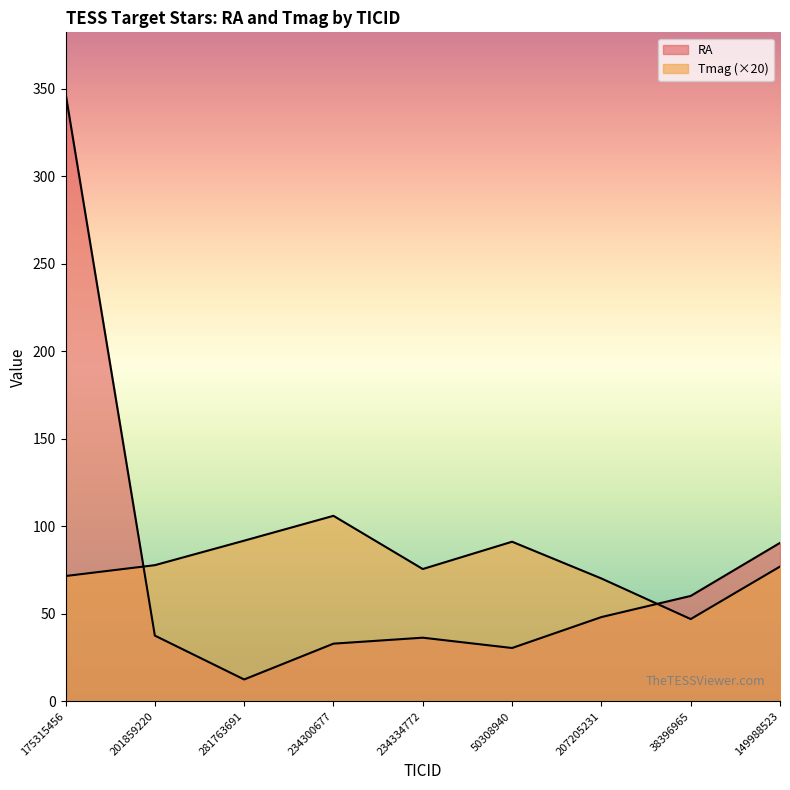

What is the label of the 3rd point from the left?

281763691